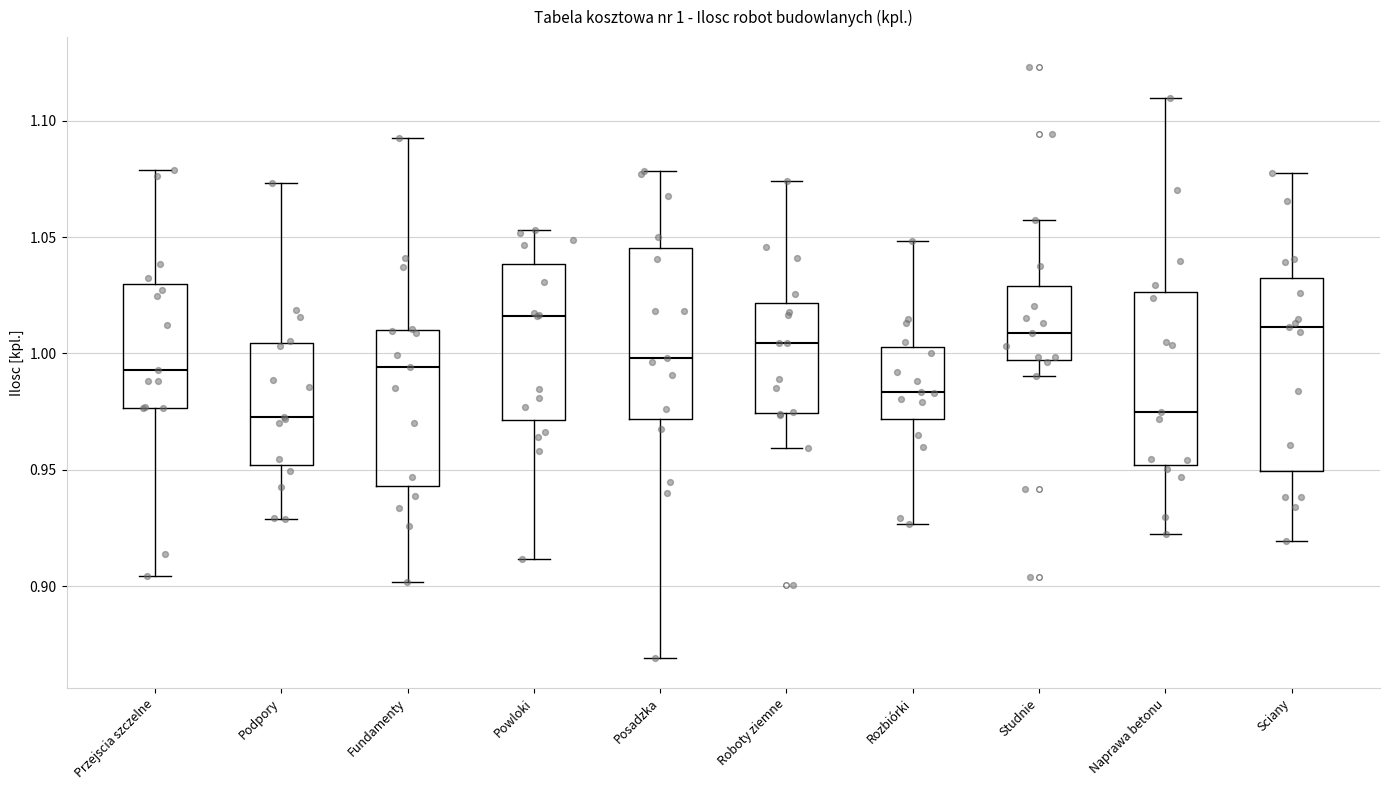

Which box is the tallest, from its lower edge to its upper edge?

Sciany